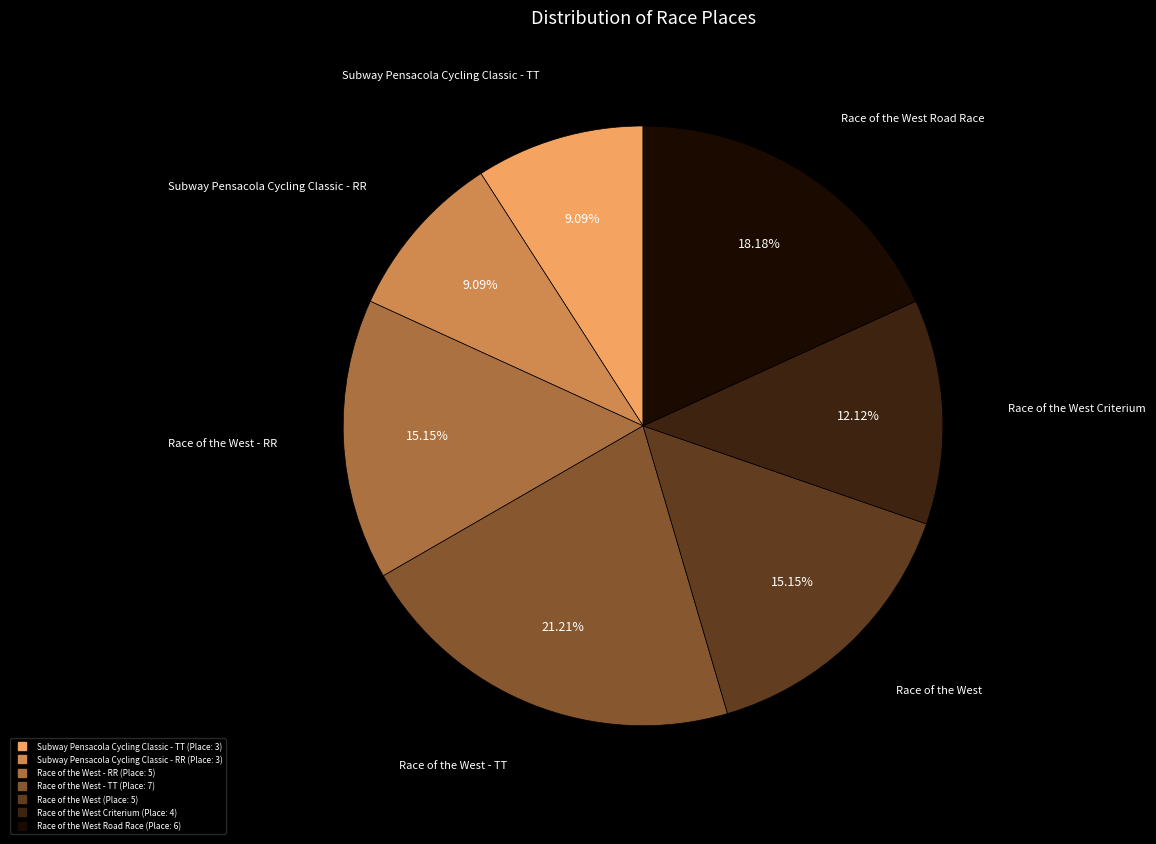

To the nearest percent, what is the average slice percentage?

14%